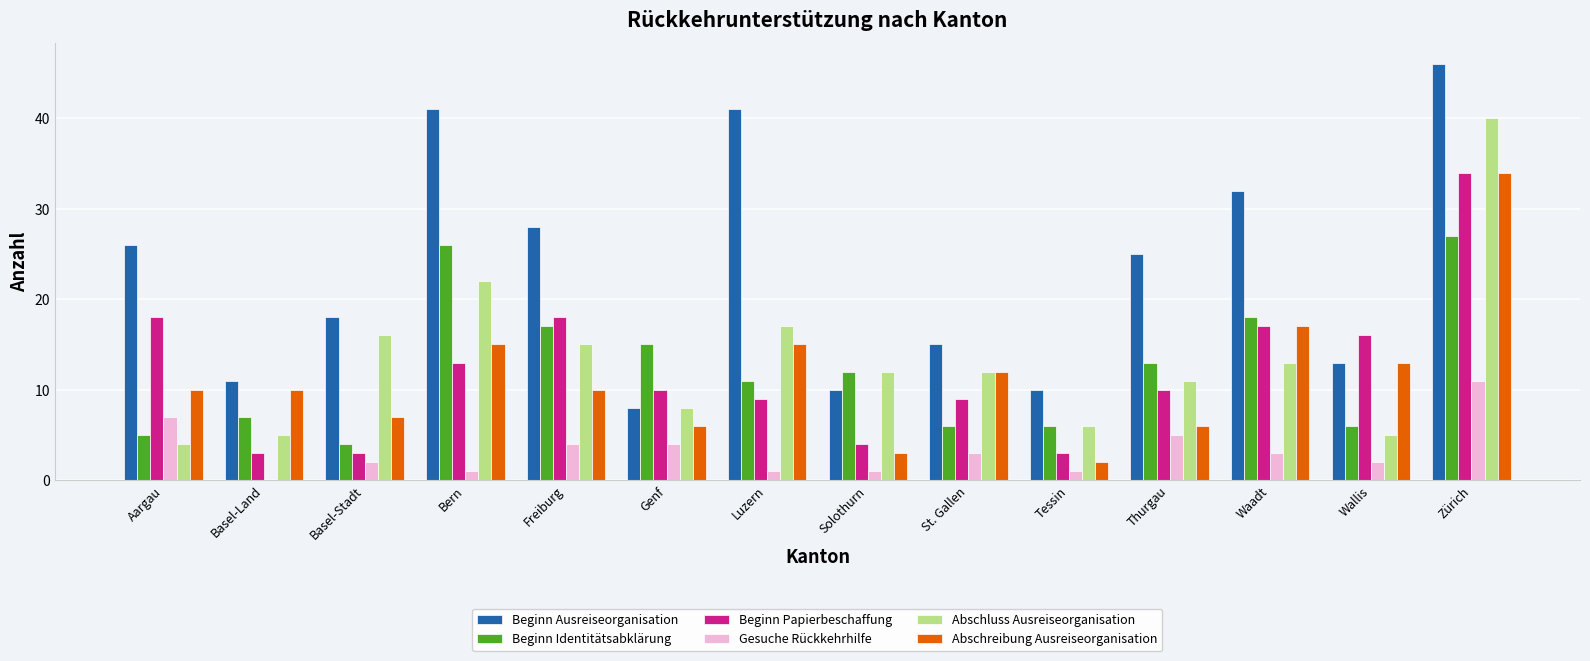

Does the chart contain stacked bars?

No